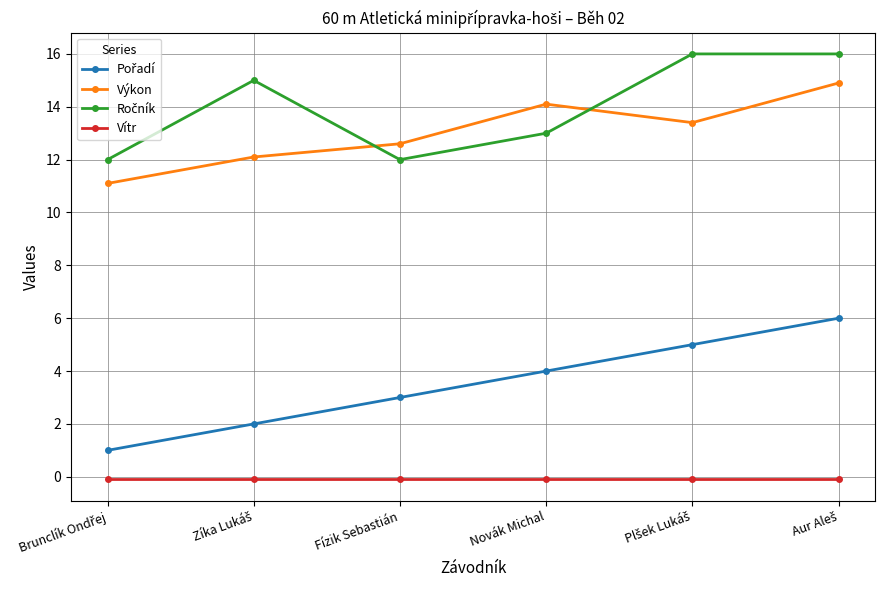

What is the value of the Výkon point at the 2nd from the left?

12.1